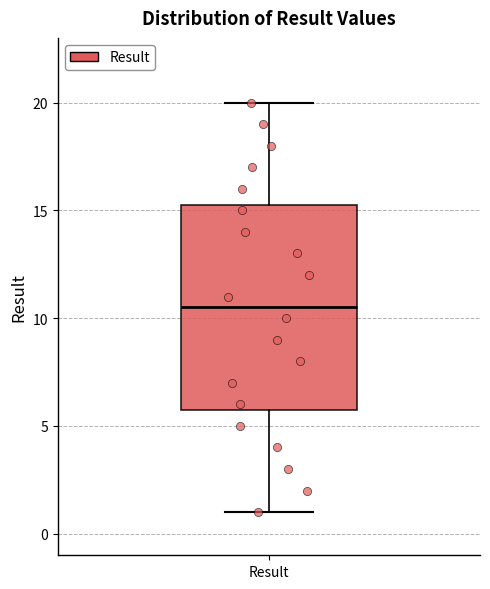

Transcribe this box plot: give where the median line is, the range the box spans, and where the two whiskers end, as read against the y-axis. The values are not printed on the chart, so give them approximately, as read against the axis.

median 10.5, box 6.0 to 15.5, whiskers 1.0 to 20.0